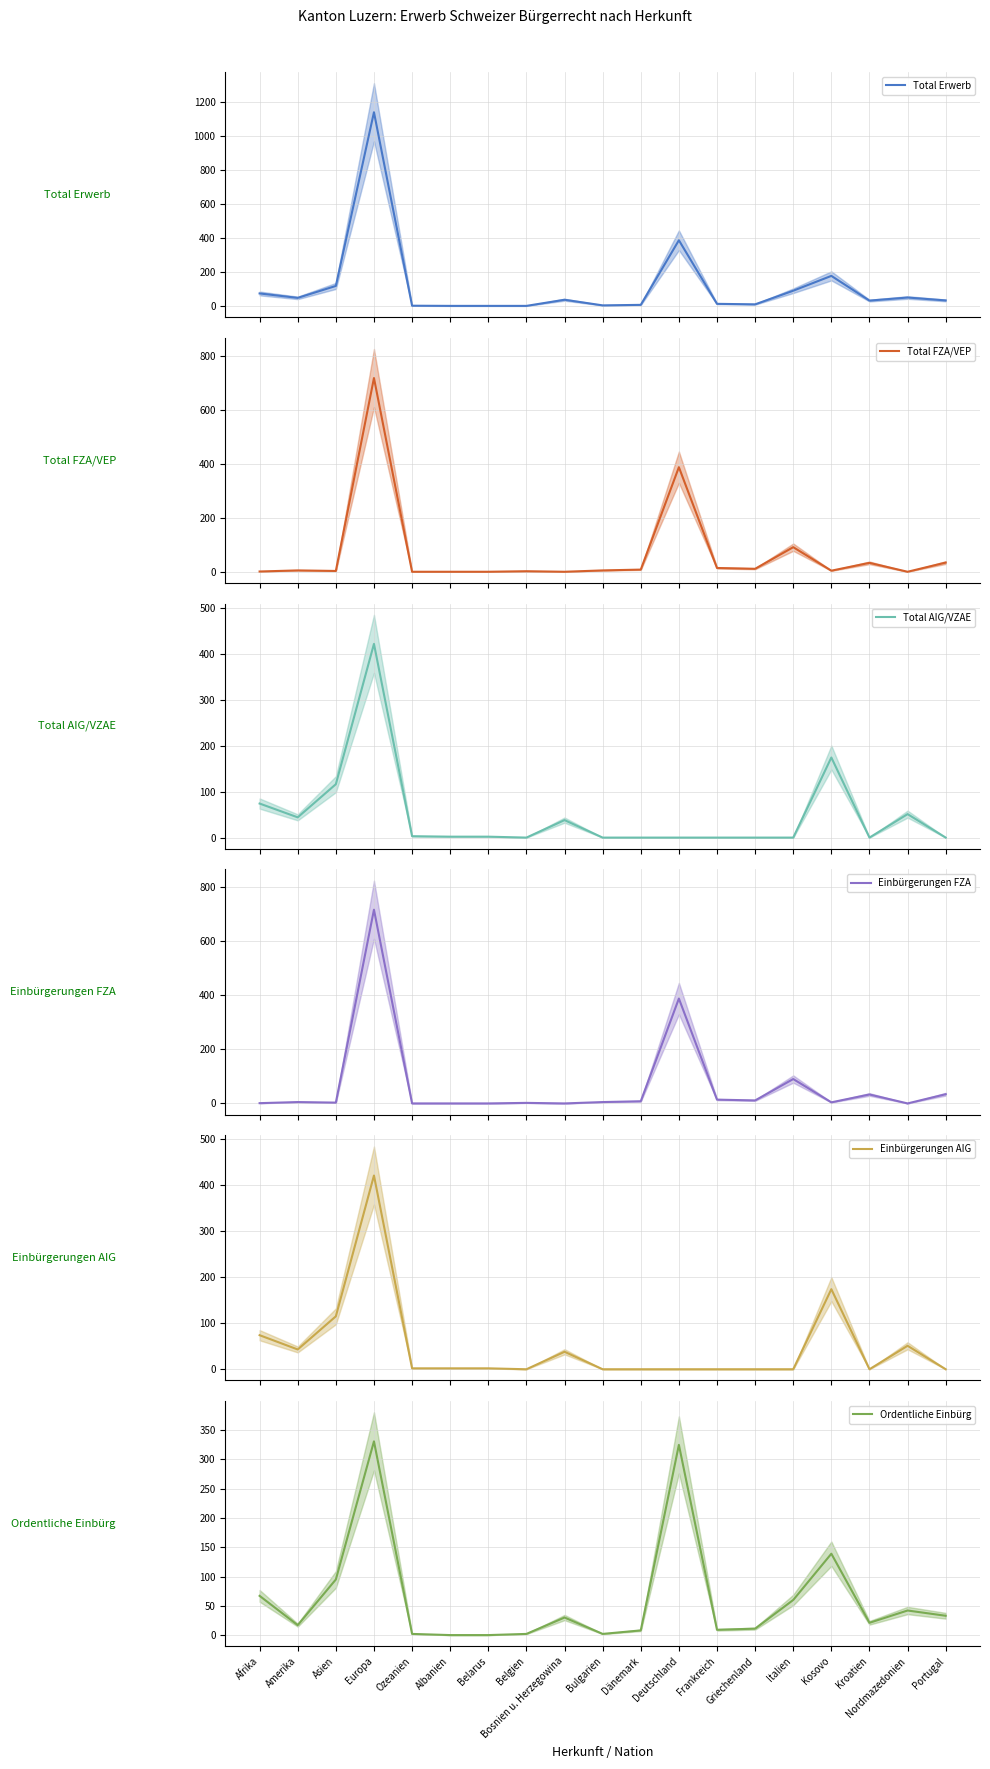

What is the label of the 9th point from the left?

Bosnien u. Herzegowina